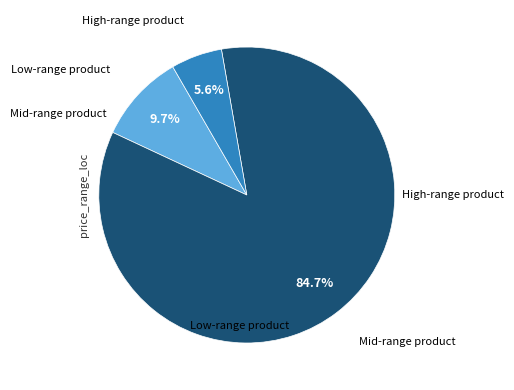

Does any single category account for the majority?

Yes